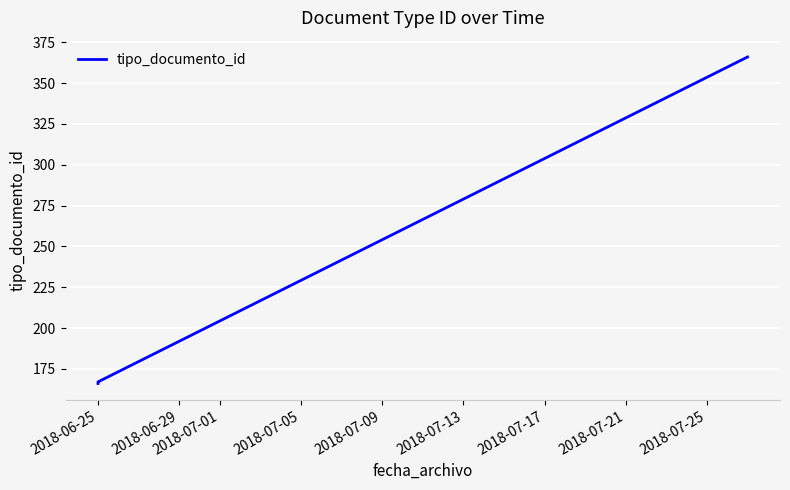

Reading left to right, what are all the values shown in this chart?

166	167	366